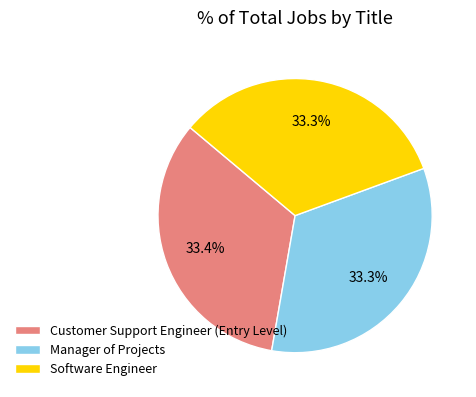

Does Customer Support Engineer (Entry Level) account for over 50% of the chart?

No